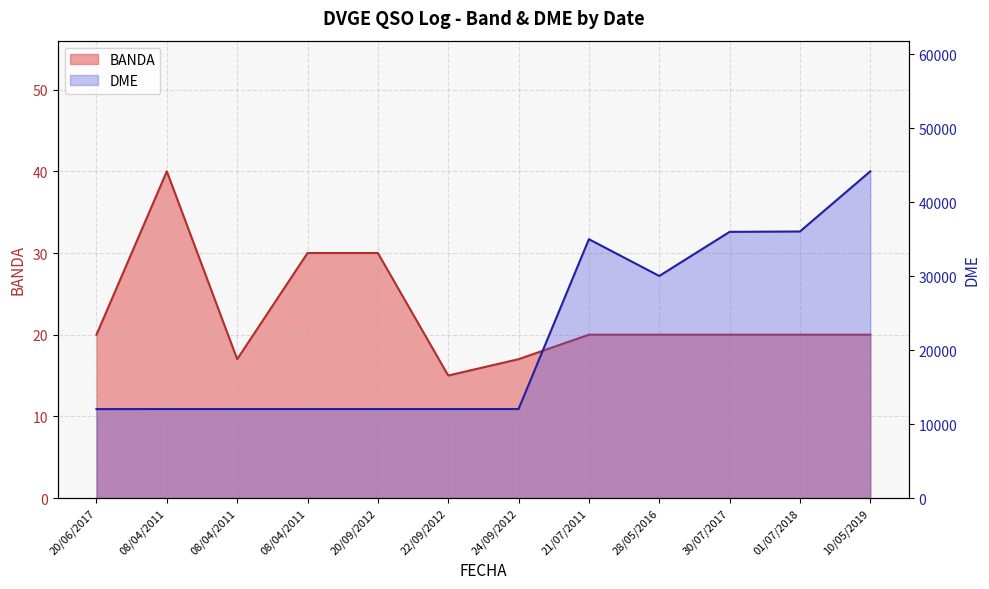

Between 08/04/2011 and 08/04/2011, which series saw the biggest shift?

BANDA